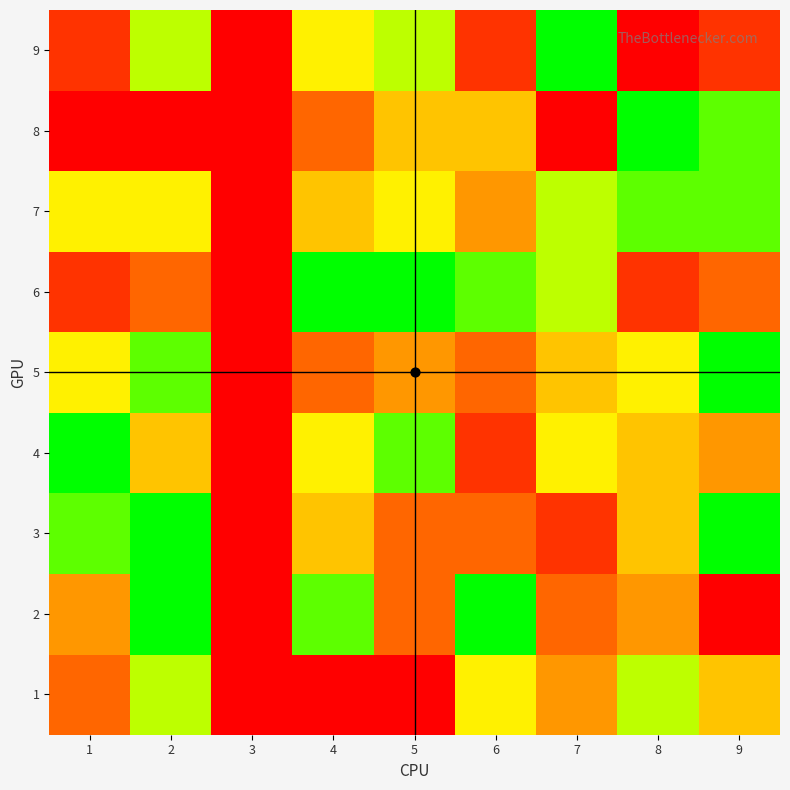

Reading right to left, transcribe all the data shown in this chart.

1: 9=5	8=7	7=4	6=6	5=1	4=1	3=0	2=7	1=3
2: 9=1	8=4	7=3	6=9	5=3	4=8	3=0	2=9	1=4
3: 9=9	8=5	7=2	6=3	5=3	4=5	3=0	2=9	1=8
4: 9=4	8=5	7=6	6=2	5=8	4=6	3=0	2=5	1=9
5: 9=9	8=6	7=5	6=3	5=4	4=3	3=0	2=8	1=6
6: 9=3	8=2	7=7	6=8	5=9	4=9	3=0	2=3	1=2
7: 9=8	8=8	7=7	6=4	5=6	4=5	3=0	2=6	1=6
8: 9=8	8=9	7=1	6=5	5=5	4=3	3=0	2=1	1=1
9: 9=2	8=1	7=9	6=2	5=7	4=6	3=0	2=7	1=2